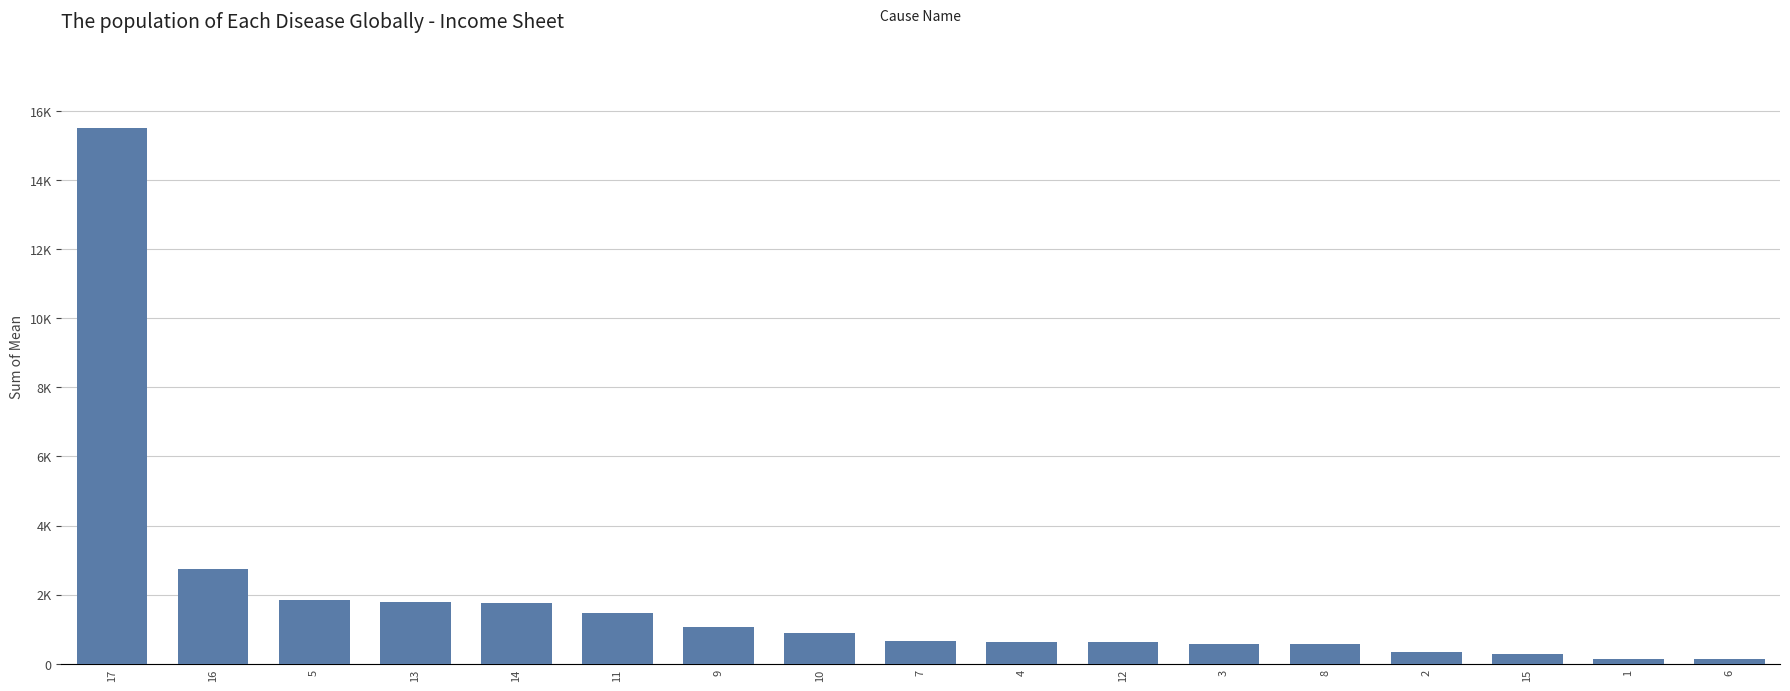

Count the number of categories in the chart.

17